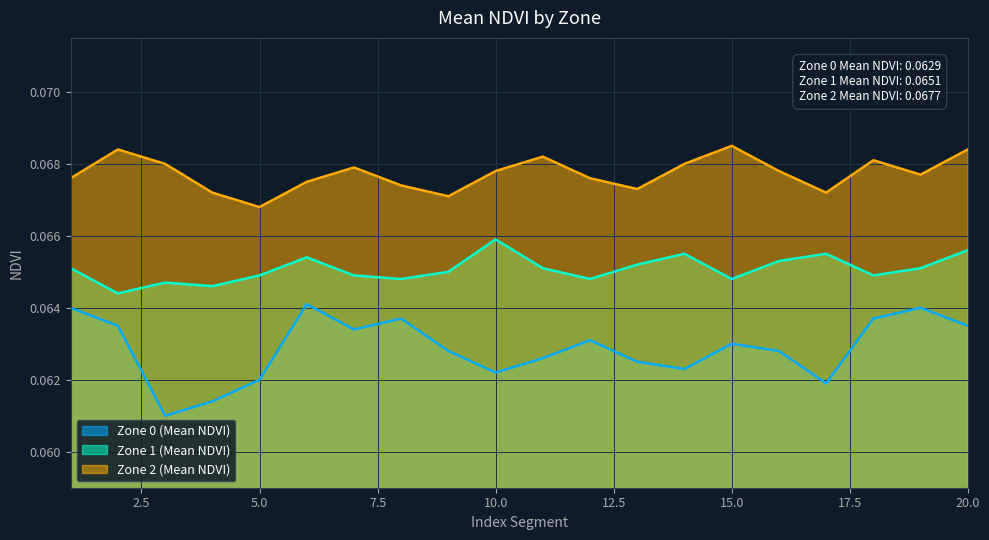

What are all the series names shown in the legend?

Zone 0 (Mean NDVI), Zone 1 (Mean NDVI), Zone 2 (Mean NDVI)